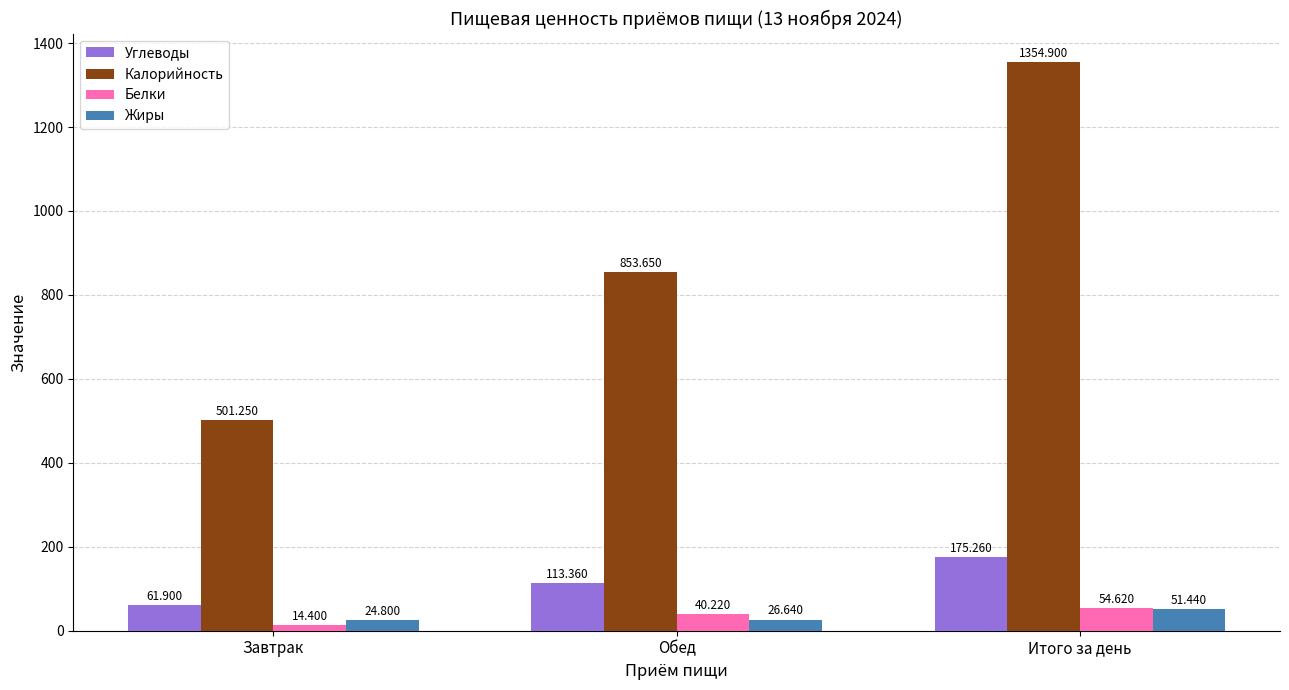

Rank the series by their maximum value, from highest to lowest.

Калорийность, Углеводы, Белки, Жиры